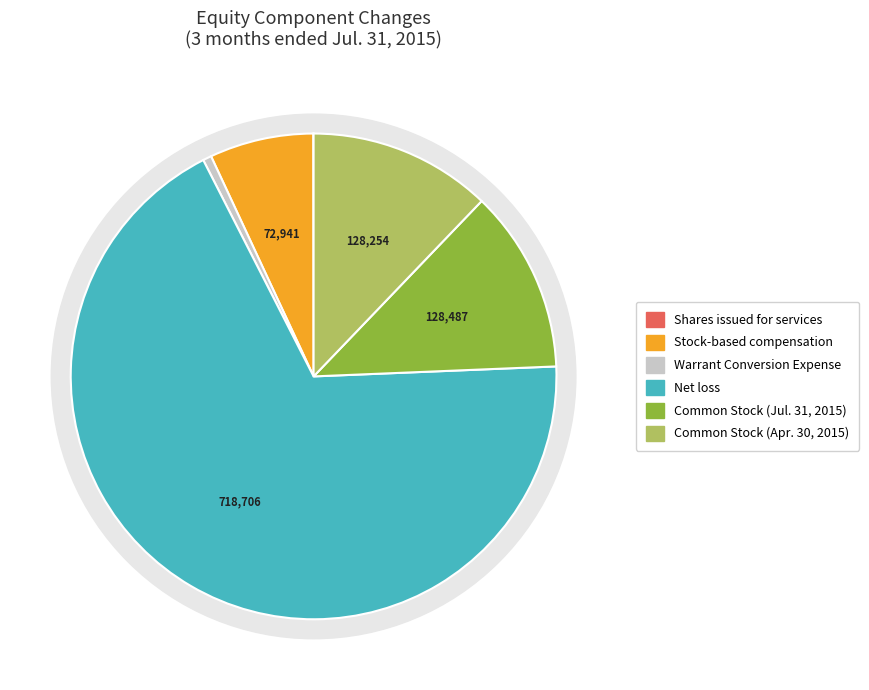

Combined, do Net loss and Stock-based compensation account for over 50%?

Yes